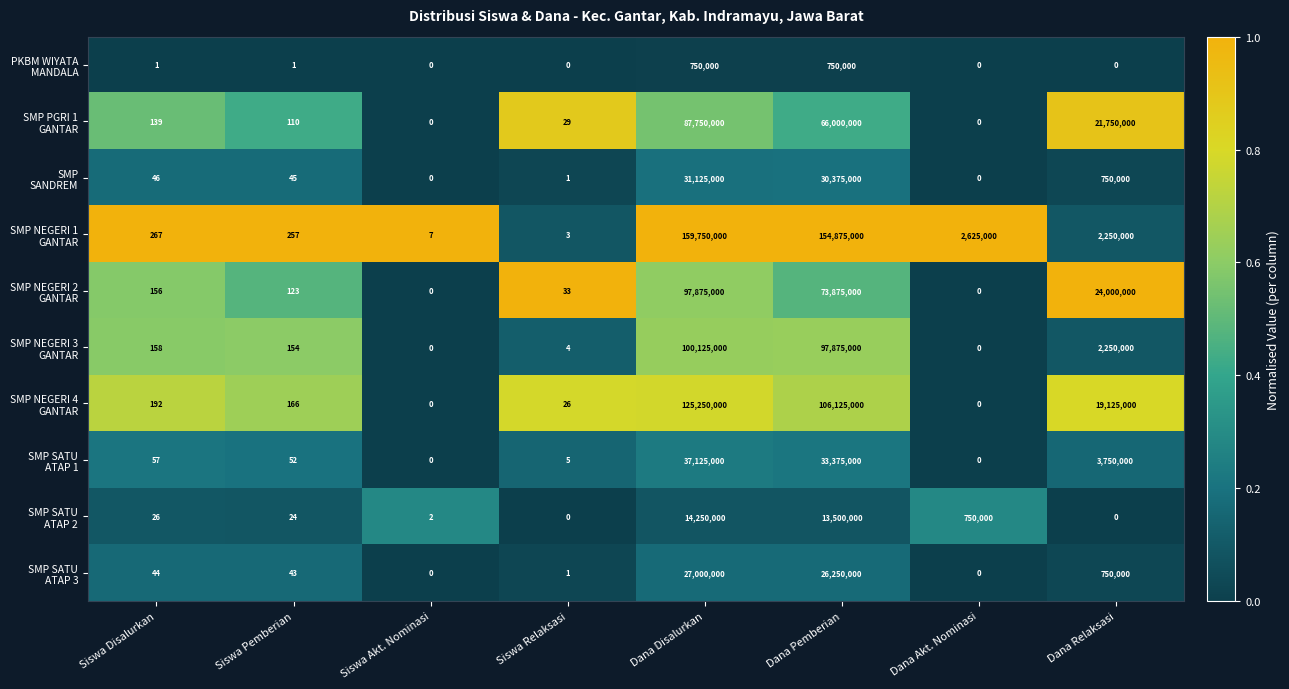

What is the difference between the highest and lowest values at Dana Pemberian?

154125000